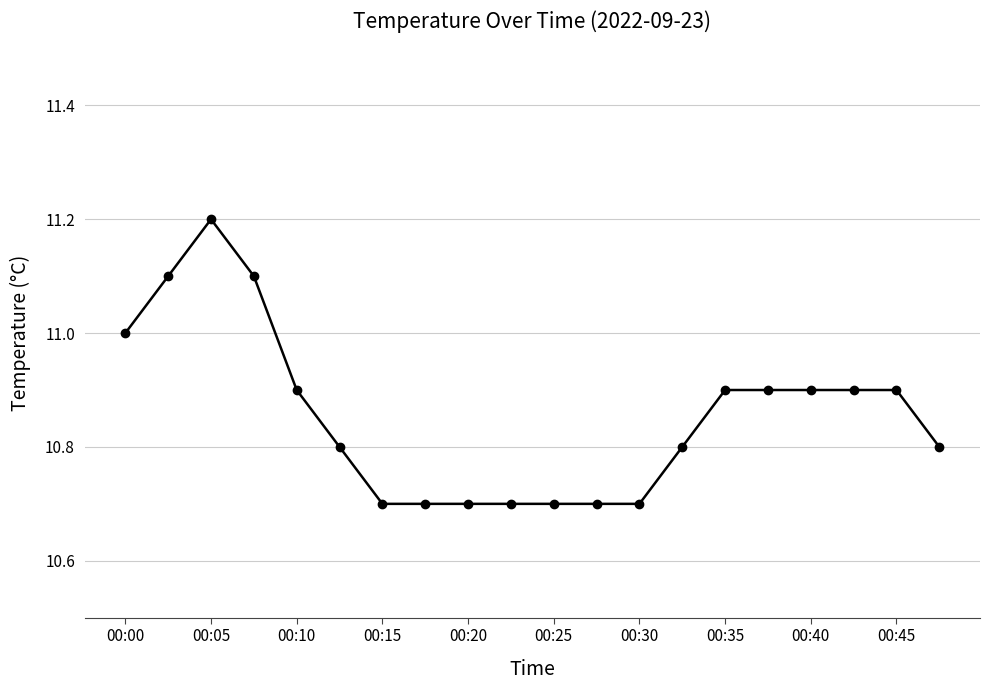

True or false: there are more than 0 points higher than both neighbors.

True